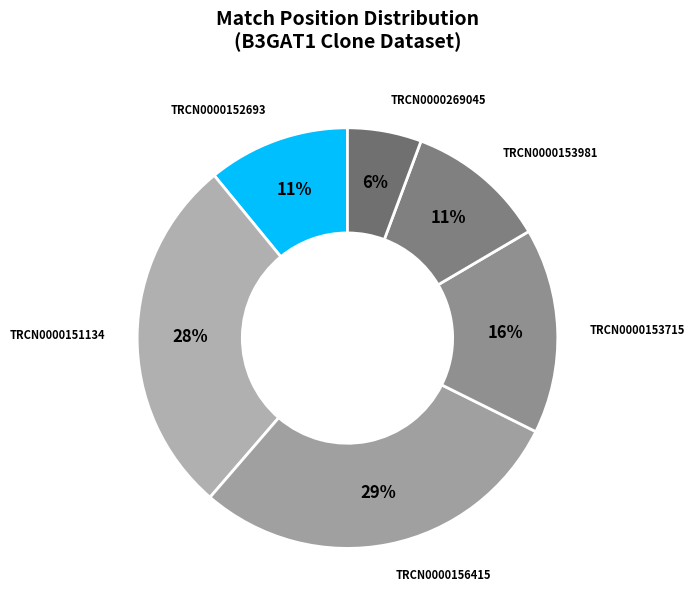

What is the largest slice in the pie chart?

TRCN0000156415